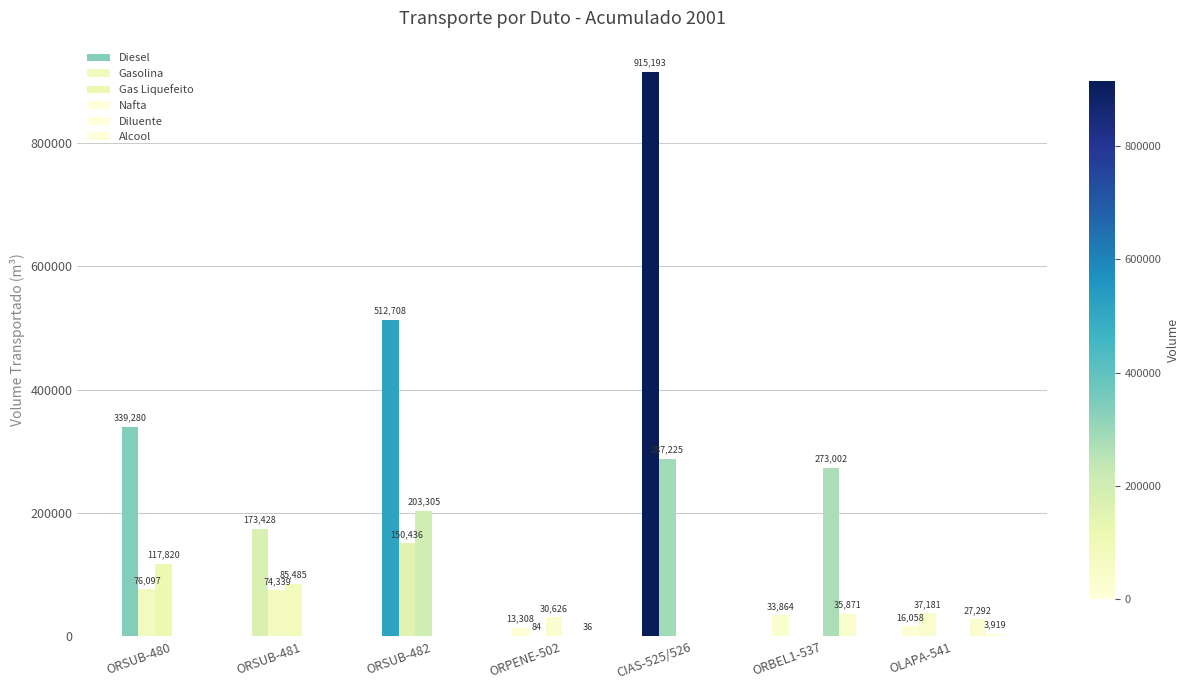

How many distinct data groups are displayed?

6